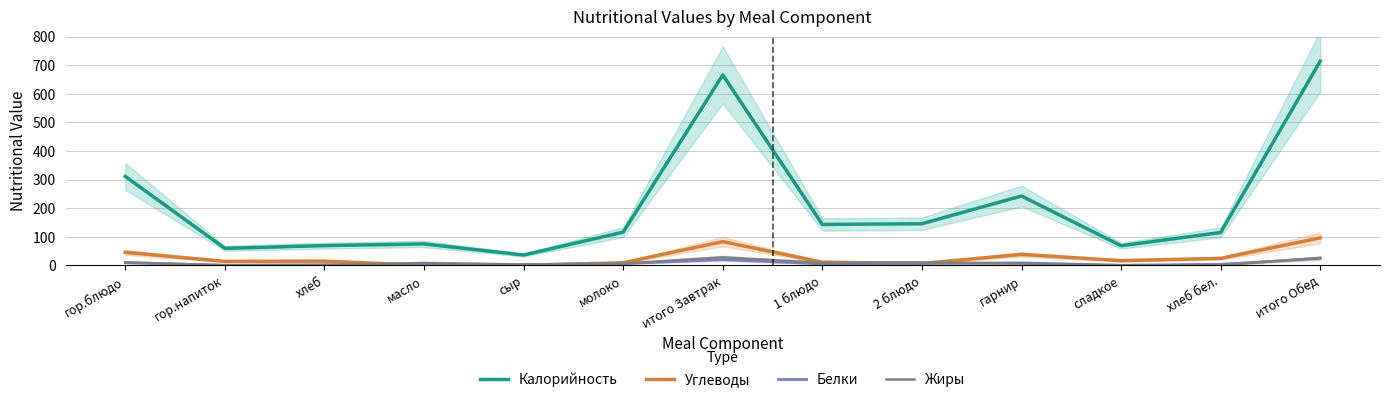

What position from the left is хлеб?

3